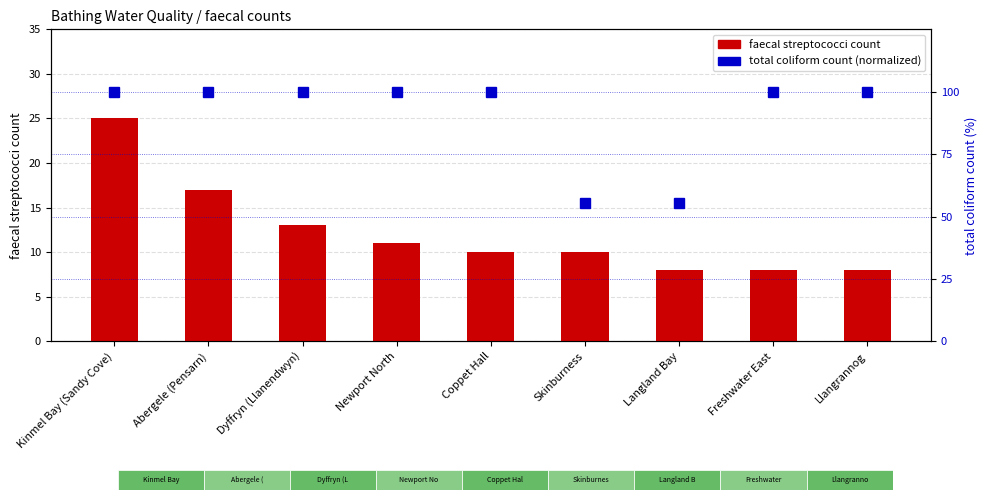

Reading right to left, list all the values displayed in this chart.

faecal streptococci count: 8.0	8.0	8.0	10.0	10.0	11.0	13.0	17.0	25.0
total coliform count (normalized): 100.0	100.0	55.6	55.6	100.0	100.0	100.0	100.0	100.0